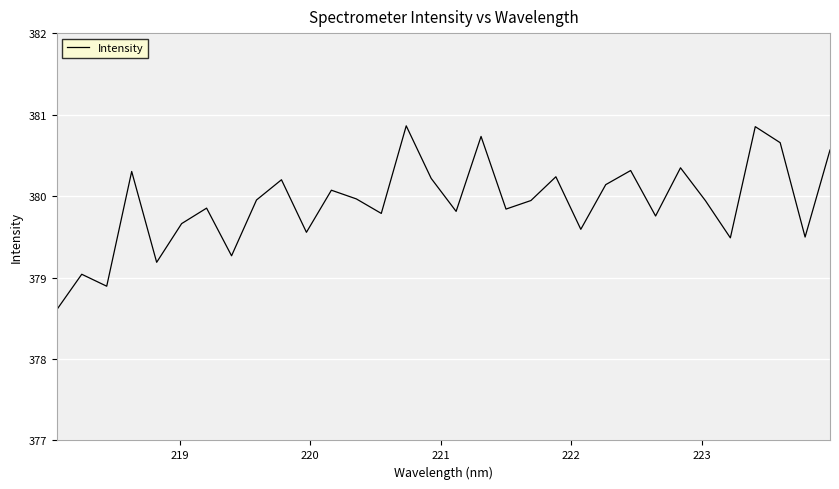

What is the maximum value shown in the chart?

380.9